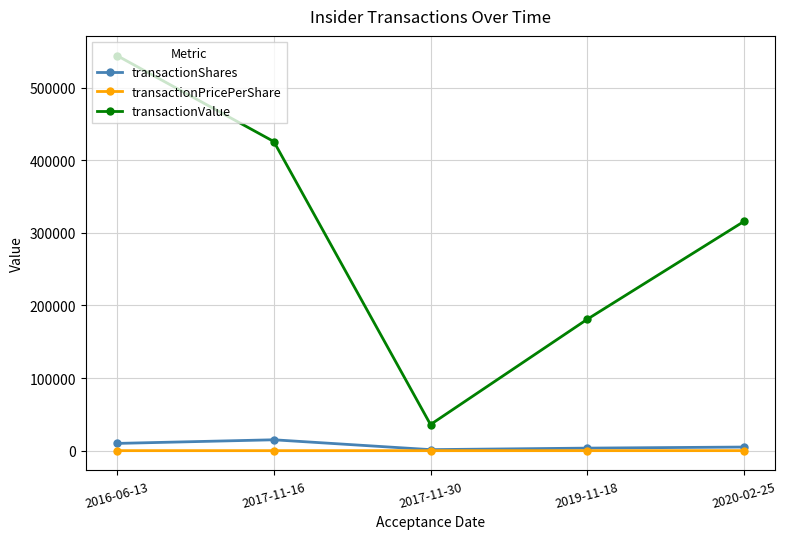

What is the label of the 1st point from the right?

2020-02-25